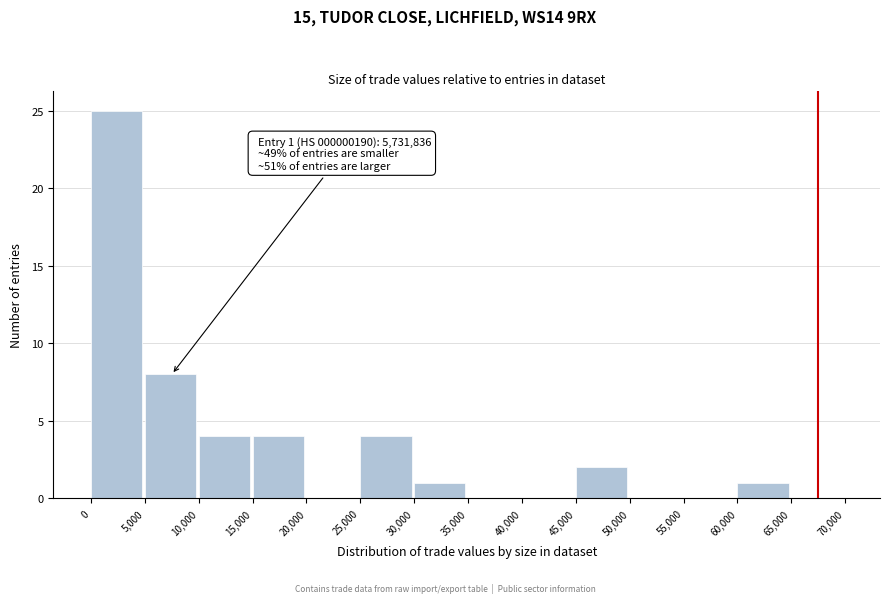

Which range on the x-axis has the tallest bar?

0 to 5,000